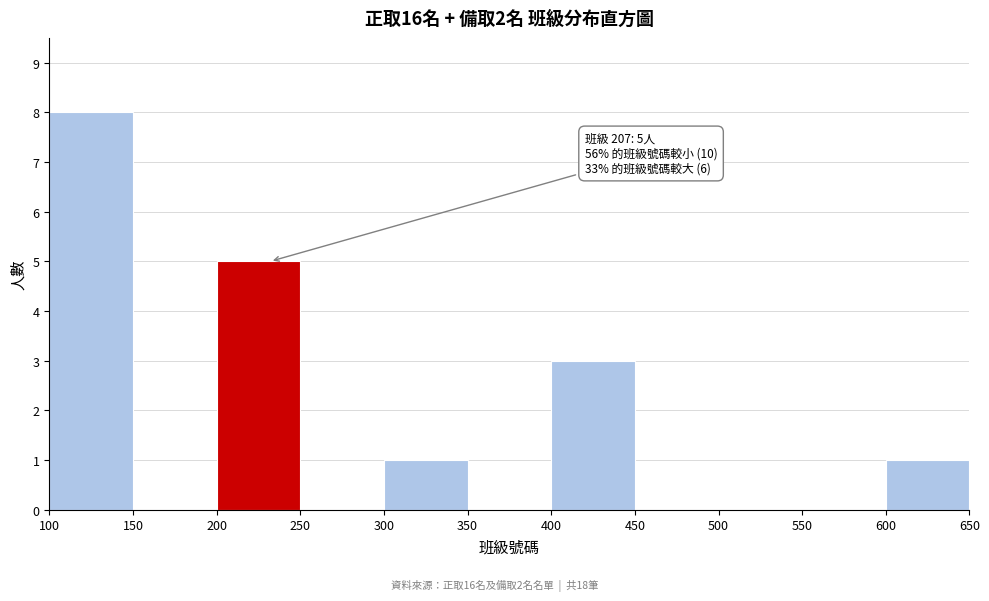

Which range on the x-axis has the tallest bar?

100 to 150